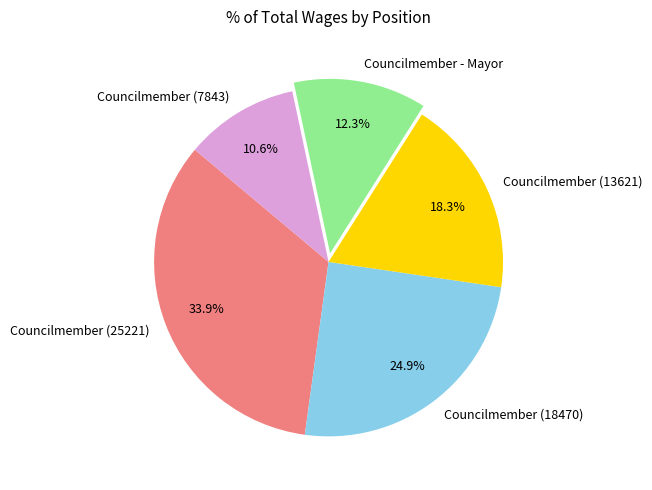

Approximately how many times larger is the value at Councilmember - Mayor compared to Councilmember (18470)?

0.5